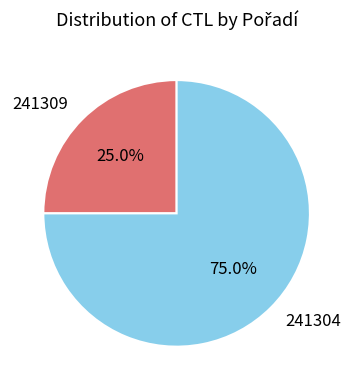

To the nearest percent, what portion does 241304 represent?

75%